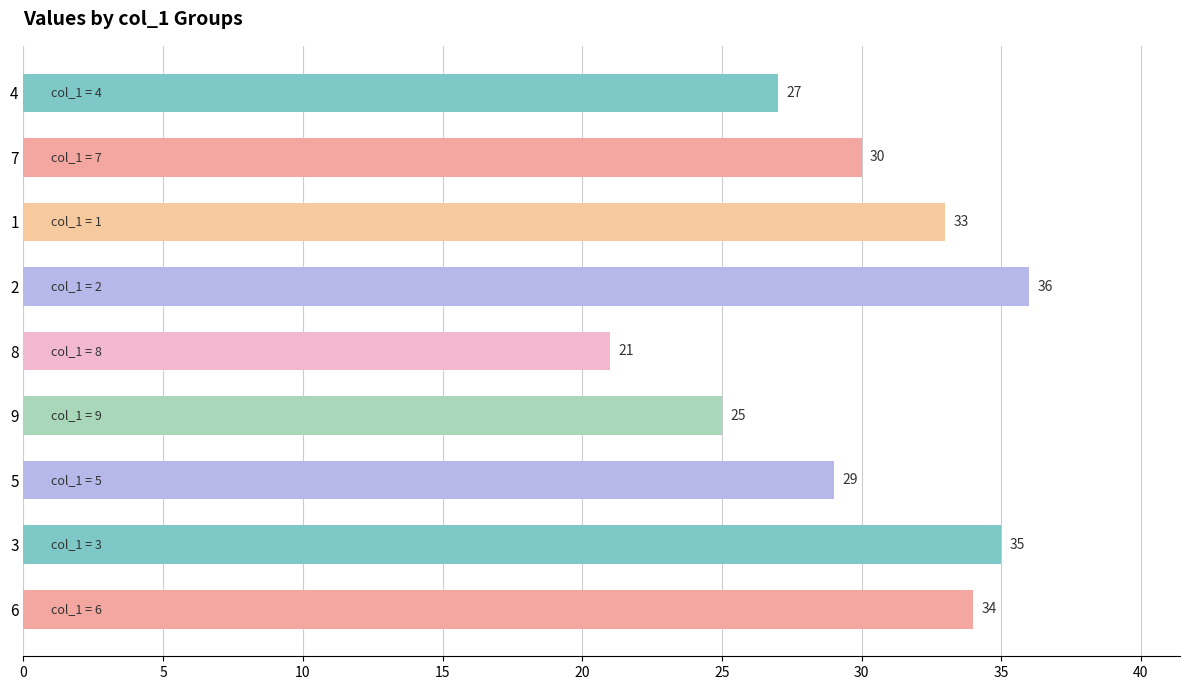

List the labels in order of value, smallest first.

8, 9, 4, 5, 7, 1, 6, 3, 2